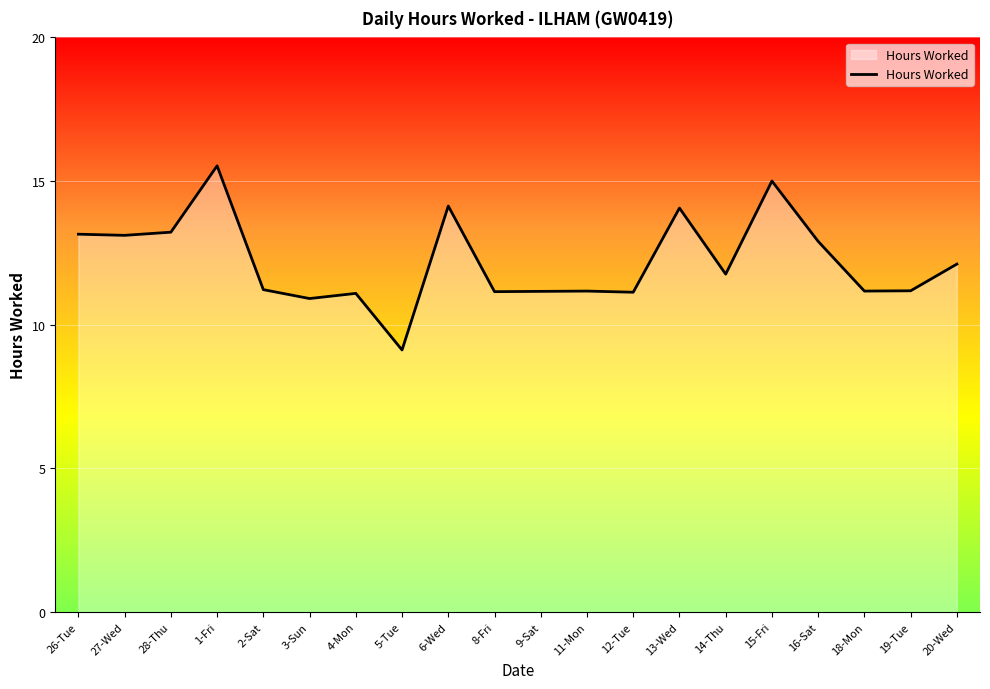

What is the difference between the maximum and minimum values?

6.4